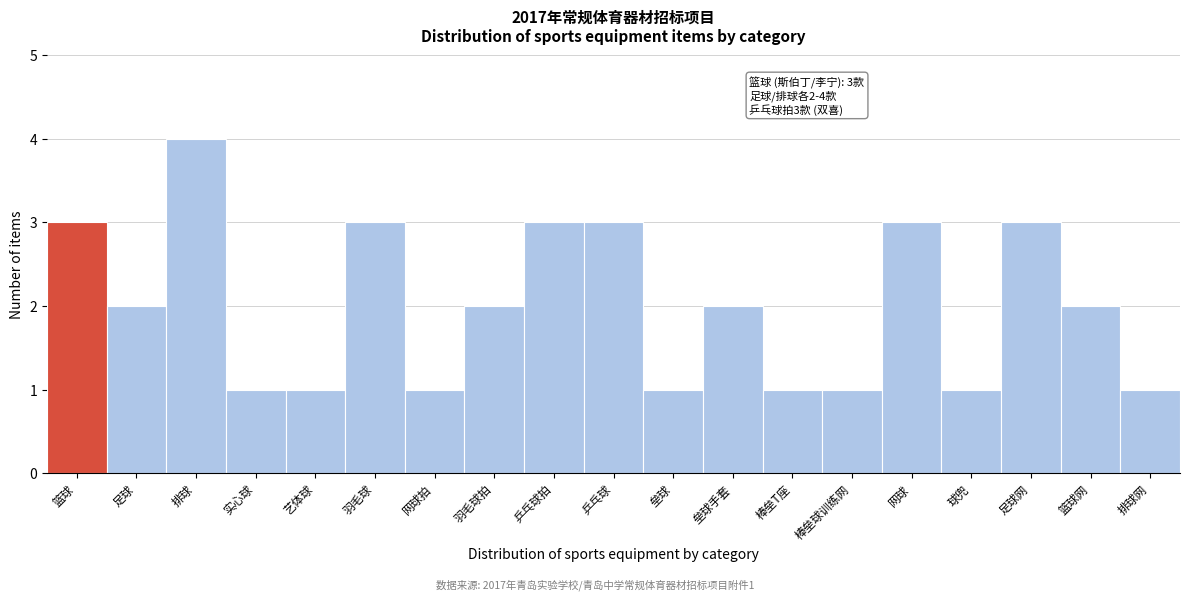

Reading right to left, list all the values displayed in this chart.

1	2	3	1	3	1	1	2	1	3	3	2	1	3	1	1	4	2	3